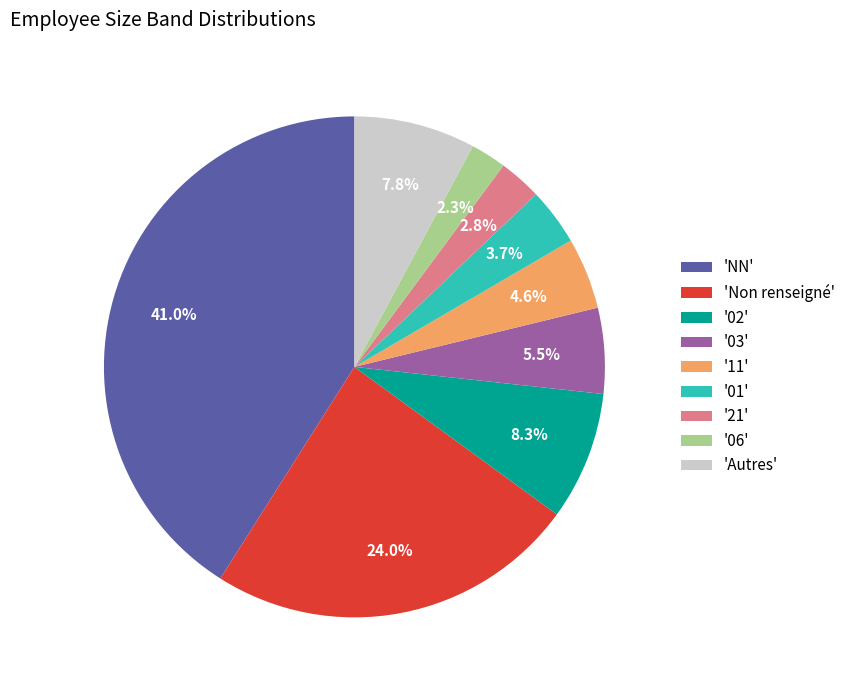

What is the total percentage of '01' and 'NN'?

44.7%